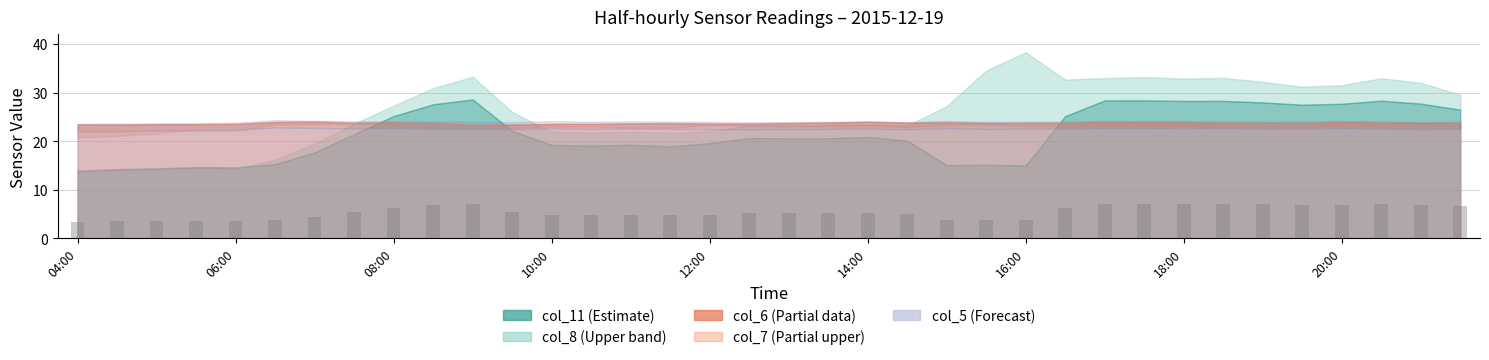

What is the sum of all values?

194.4